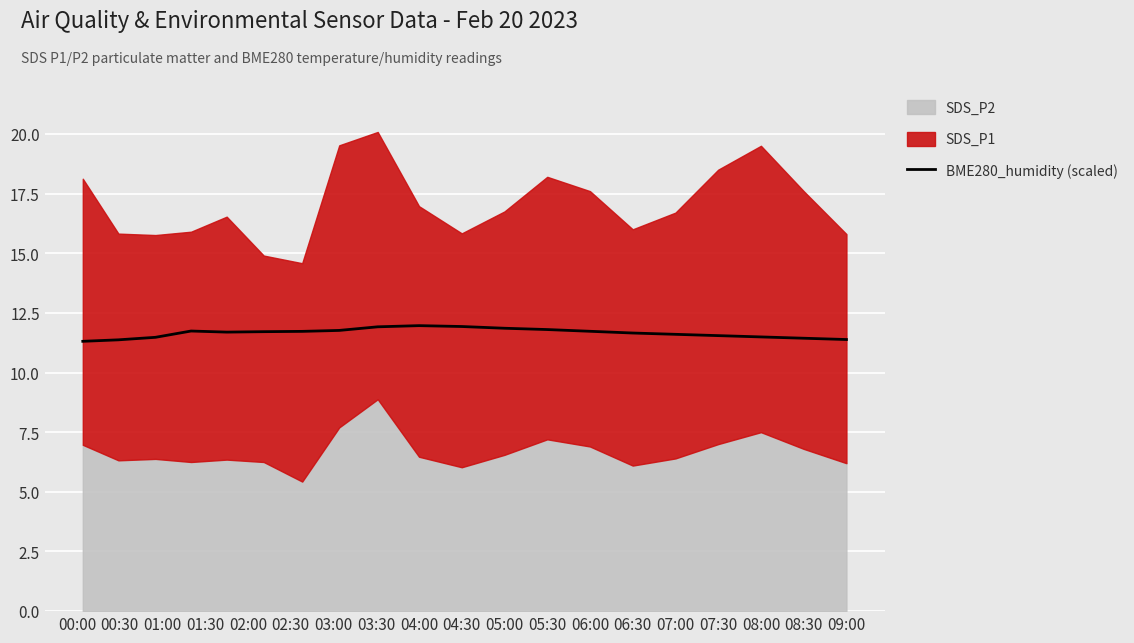

What is the highest value of the BME280_humidity (scaled) series?

12.0